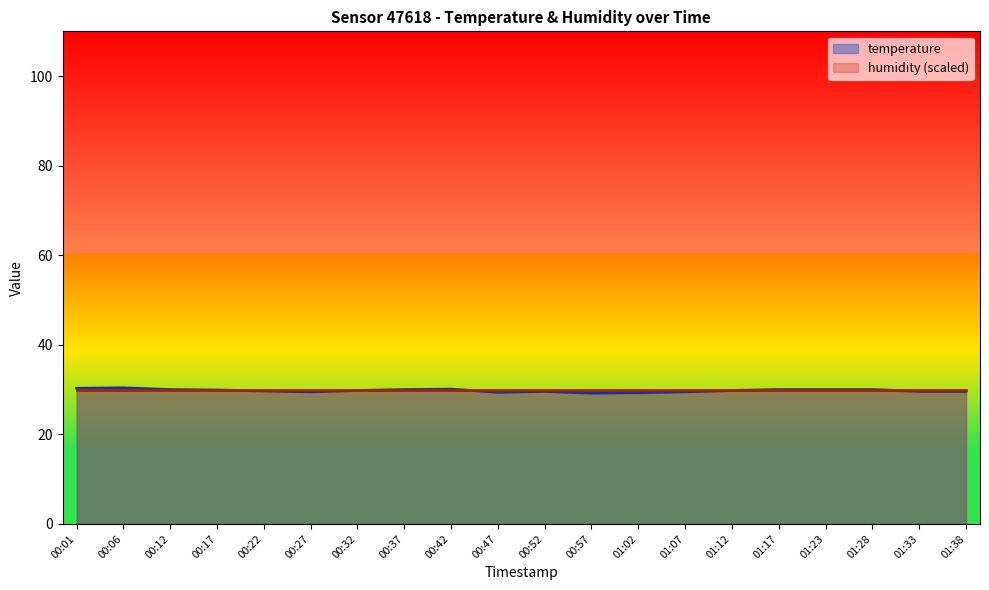

Between 00:06 and 01:07, which is larger?

00:06